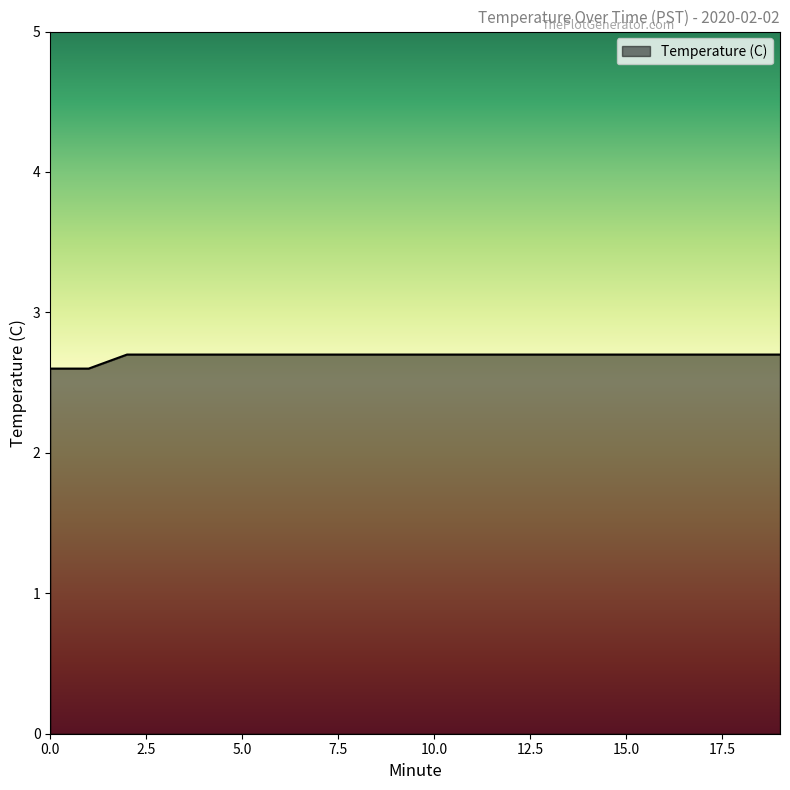

What is the minimum value shown in the chart?

2.6